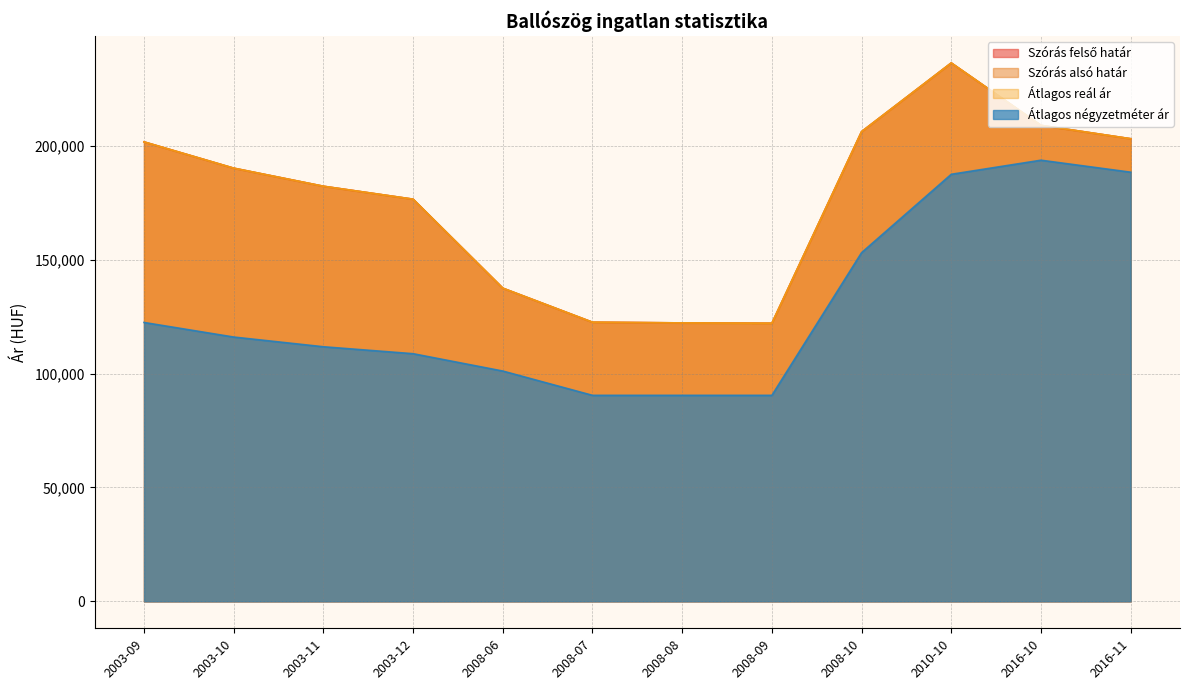

In Átlagos reál ár, how many points are higher than both neighbors (excluding endpoints)?

1